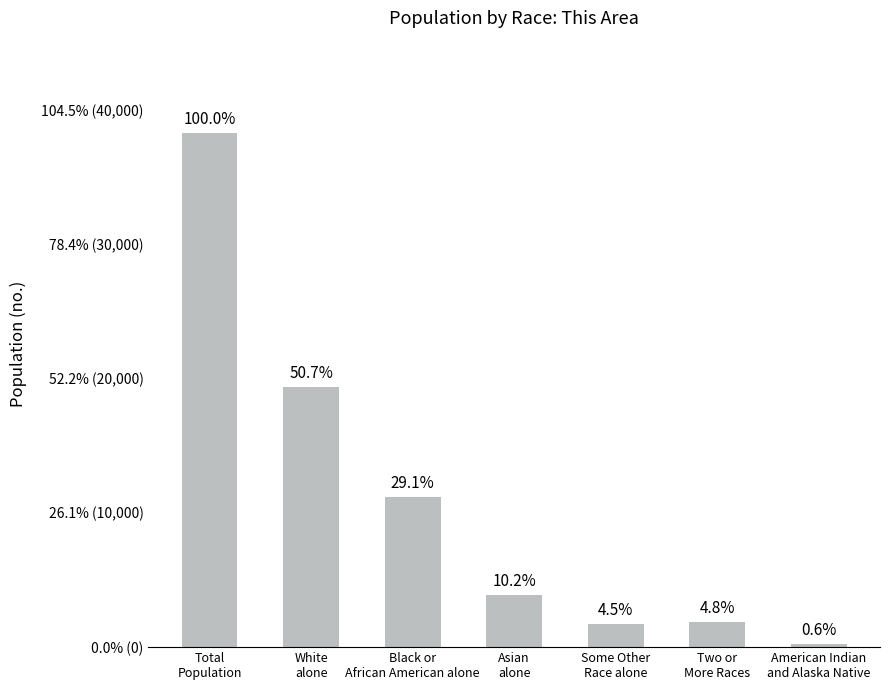

Reading right to left, what are all the values shown in this chart?

American Indian
and Alaska Native=223	Two or
More Races=1856	Some Other
Race alone=1739	Asian
alone=3903	Black or
African American alone=11156	White
alone=19397	Total
Population=38288